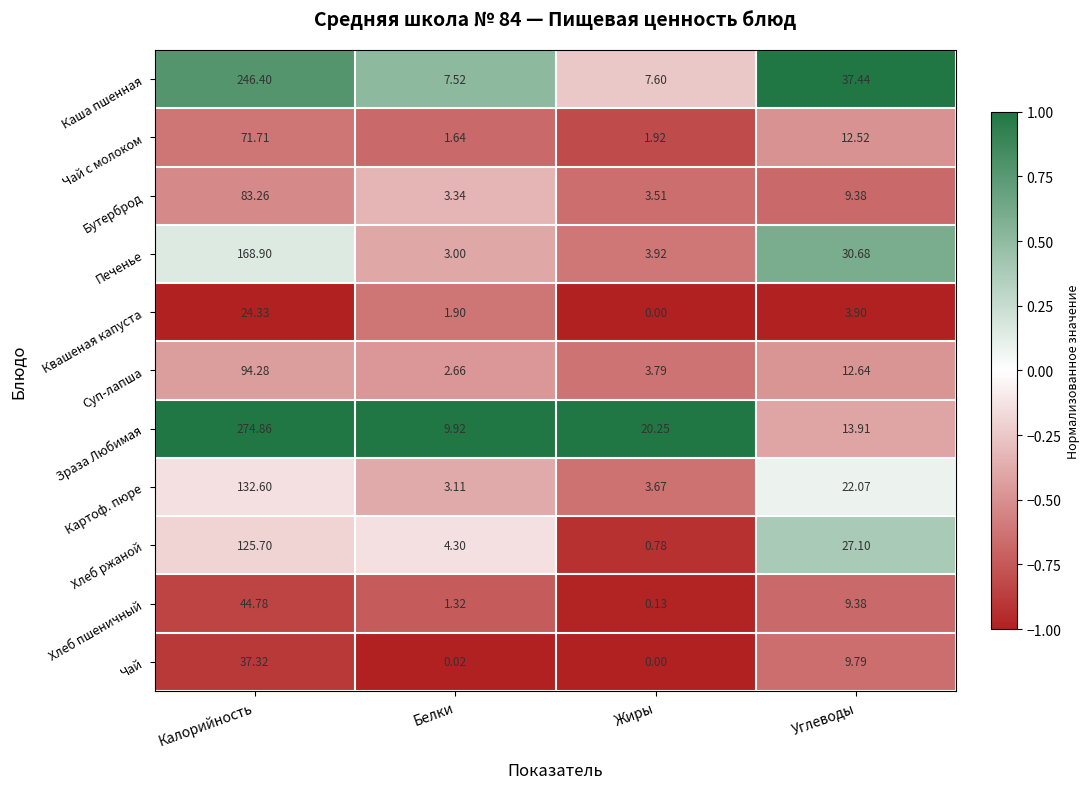

At which label does Чай с молоком first exceed 12?

Калорийность